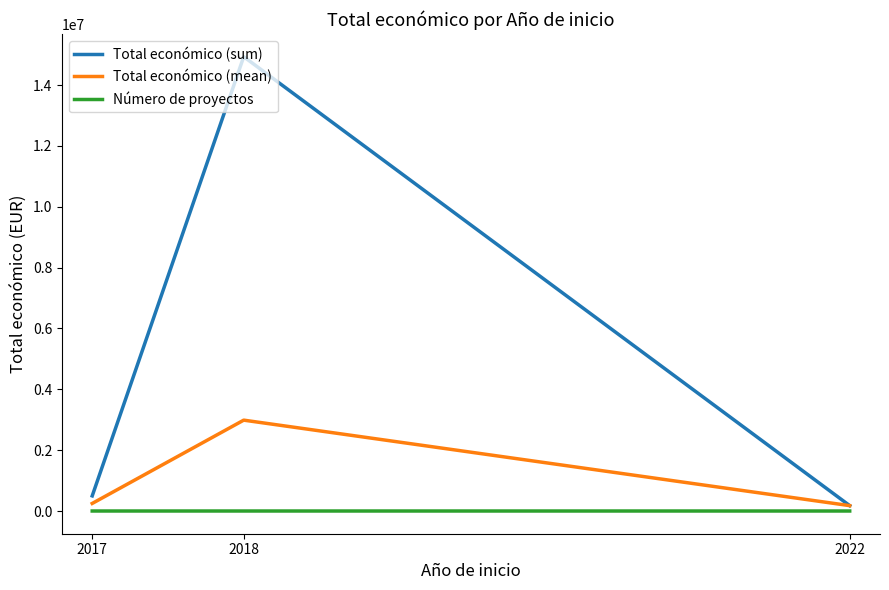

The Total económico (sum) series shows 10336556.1 at 2018. True or false?

False